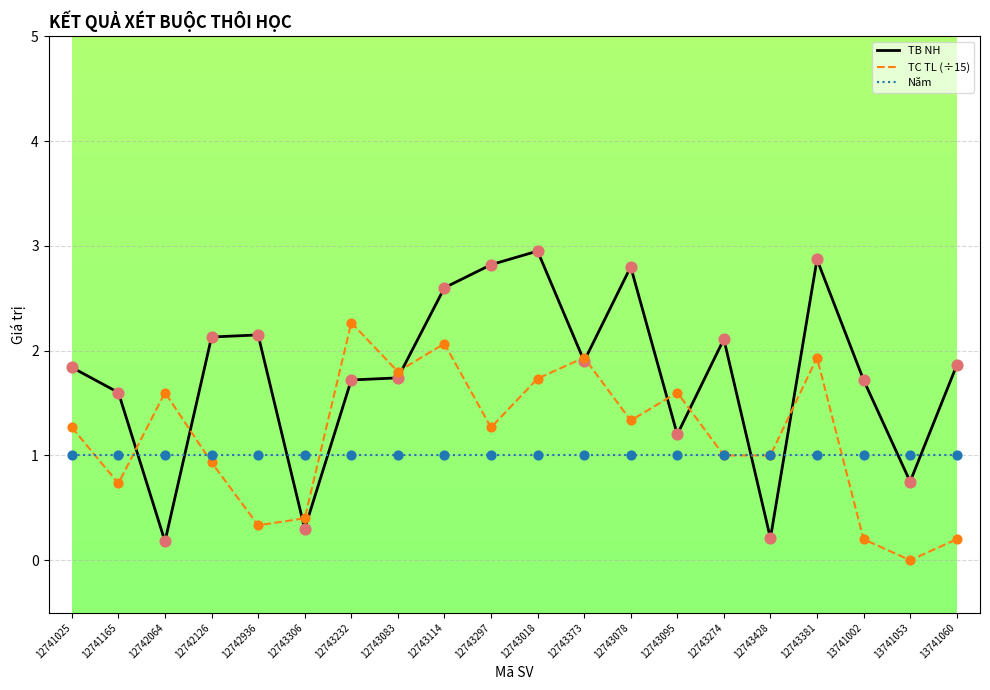

Which series has the largest total across all categories?

TB NH